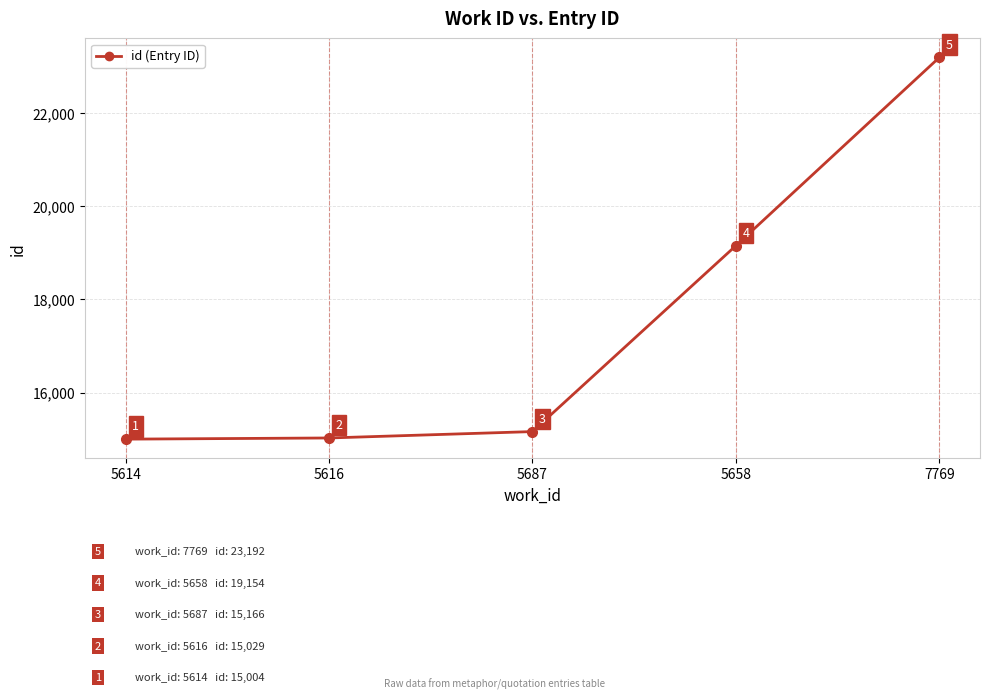

What is the change in value from 5616 to 7769?

+8163